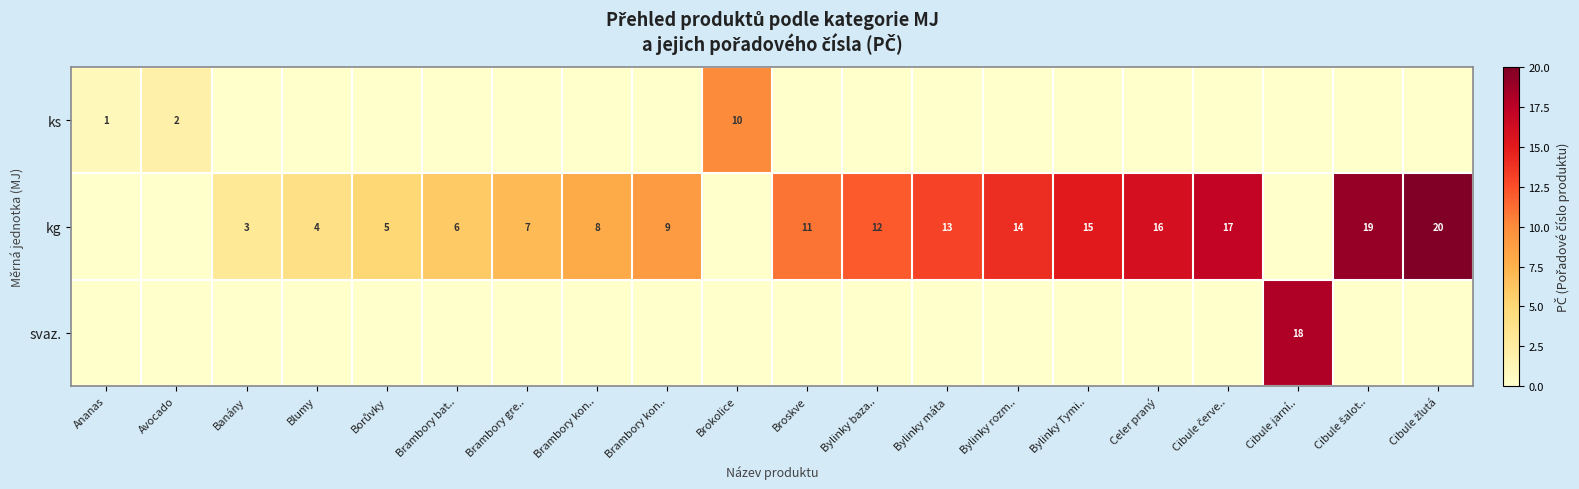

What is the spread (max minus min) of values at Bylinky rozm..?

14